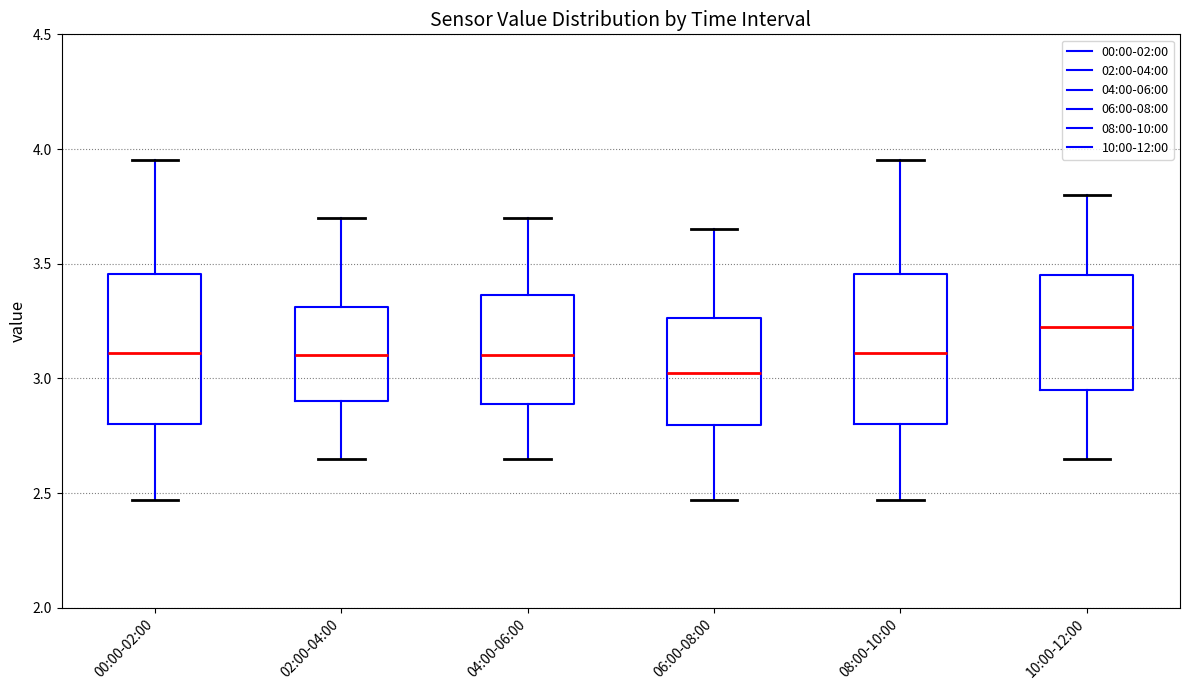

Reading left to right, read every box against the y-axis: the position of its median line, the range the box covers, and the ends of its whiskers. The values are not printed on the chart, so give them approximately, as read against the axis.

00:00-02:00: median 3.10, box 2.80 to 3.45, whiskers 2.45 to 3.95
02:00-04:00: median 3.10, box 2.90 to 3.30, whiskers 2.65 to 3.70
04:00-06:00: median 3.10, box 2.90 to 3.35, whiskers 2.65 to 3.70
06:00-08:00: median 3.05, box 2.80 to 3.25, whiskers 2.45 to 3.65
08:00-10:00: median 3.10, box 2.80 to 3.45, whiskers 2.45 to 3.95
10:00-12:00: median 3.25, box 2.95 to 3.45, whiskers 2.65 to 3.80